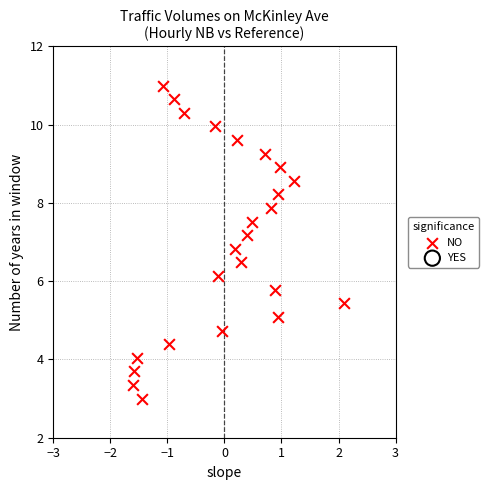

What is the range of X values (max minus min)?

3.7